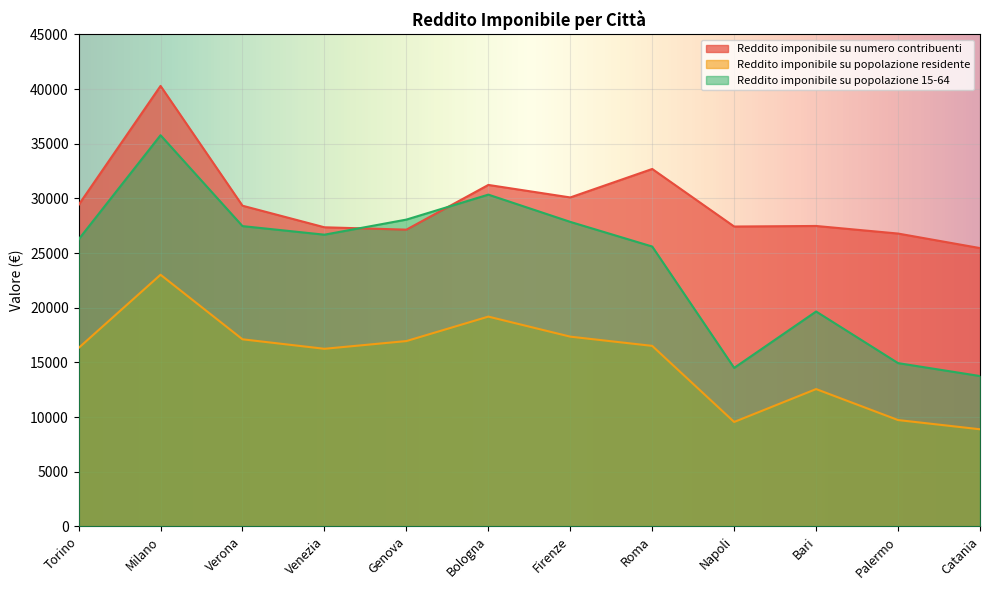

Where is the first local minimum for Reddito imponibile su numero contribuenti?

Genova